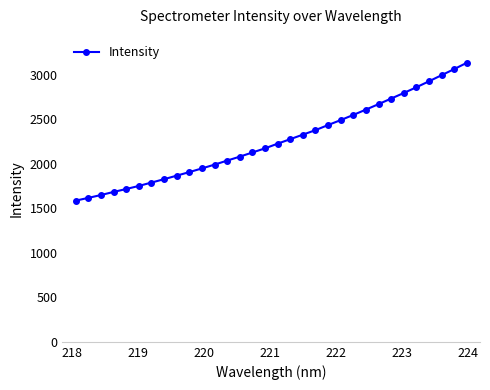

What is the value of the 9th point from the left?

1866.7